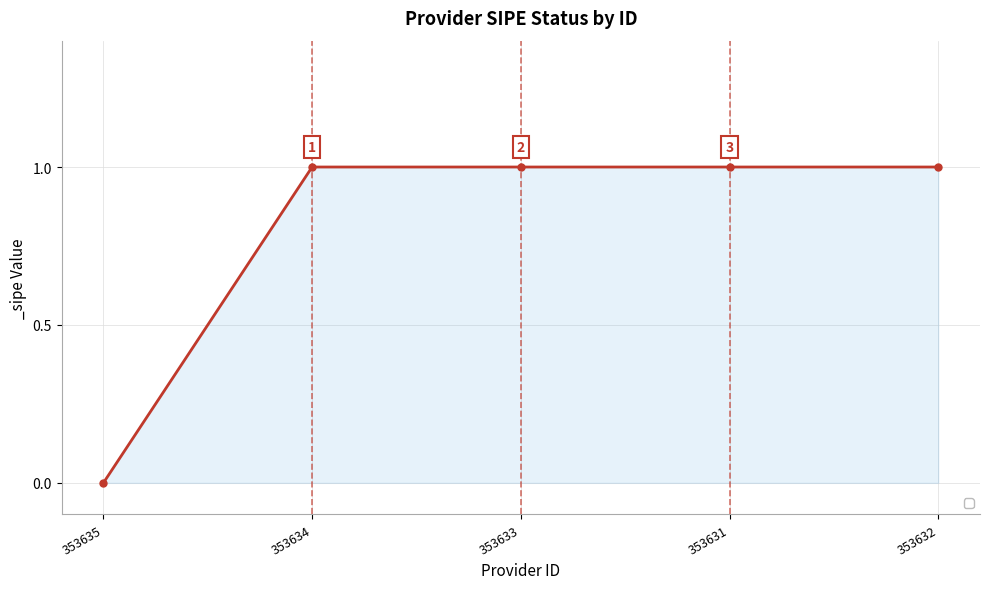

What is the difference between the maximum and minimum values?

1